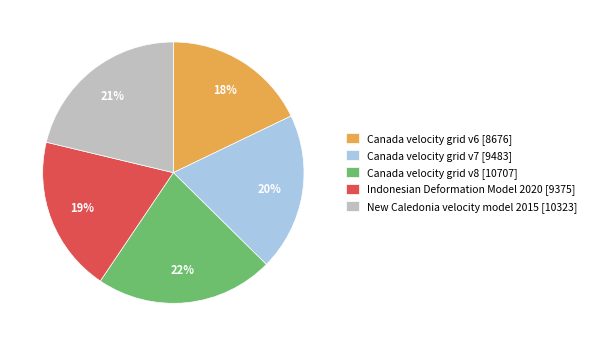

Between Canada velocity grid v6 and Canada velocity grid v8, which is larger?

Canada velocity grid v8